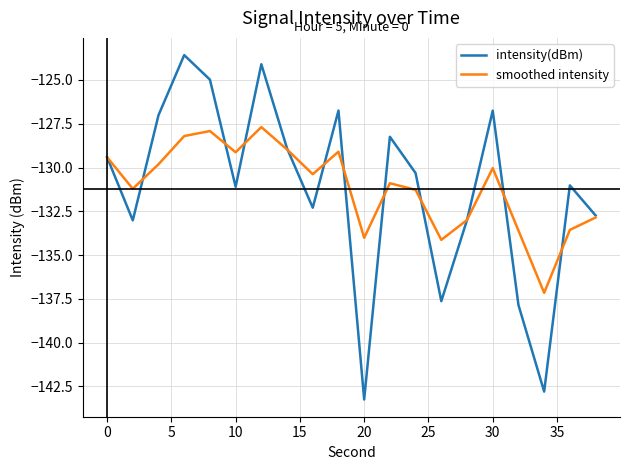

What is the maximum value for intensity(dBm)?

-123.6